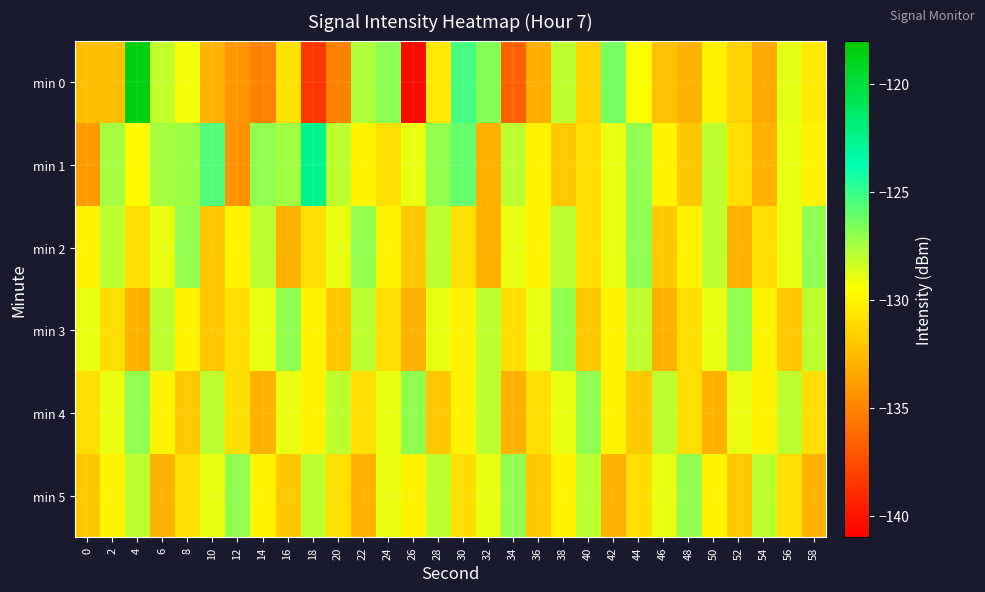

Which category has the highest value across all series?

4